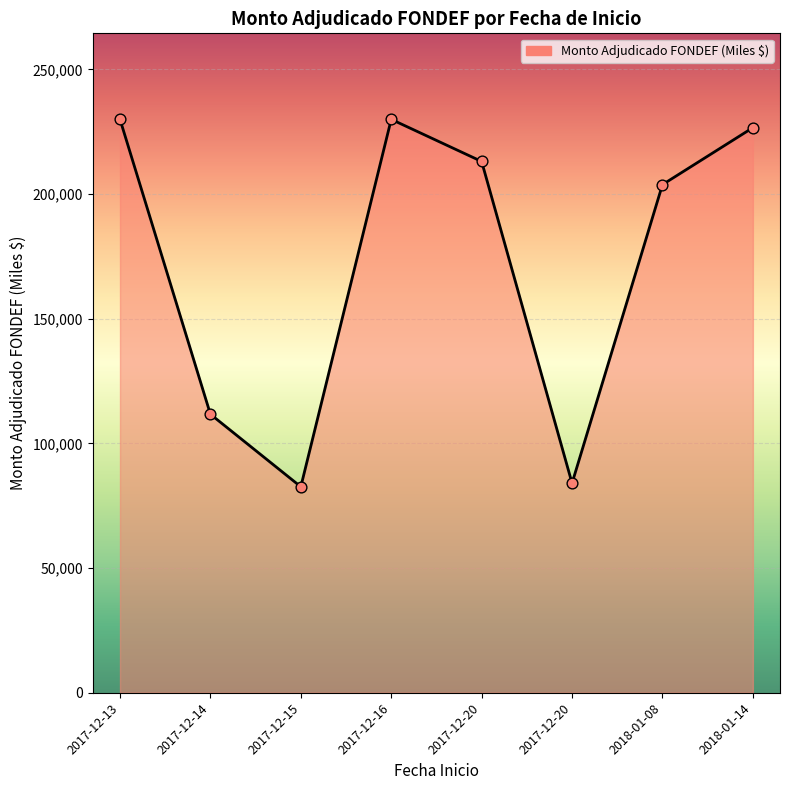

Approximately how many times larger is the value at 2017-12-20 compared to 2017-12-20?

0.4